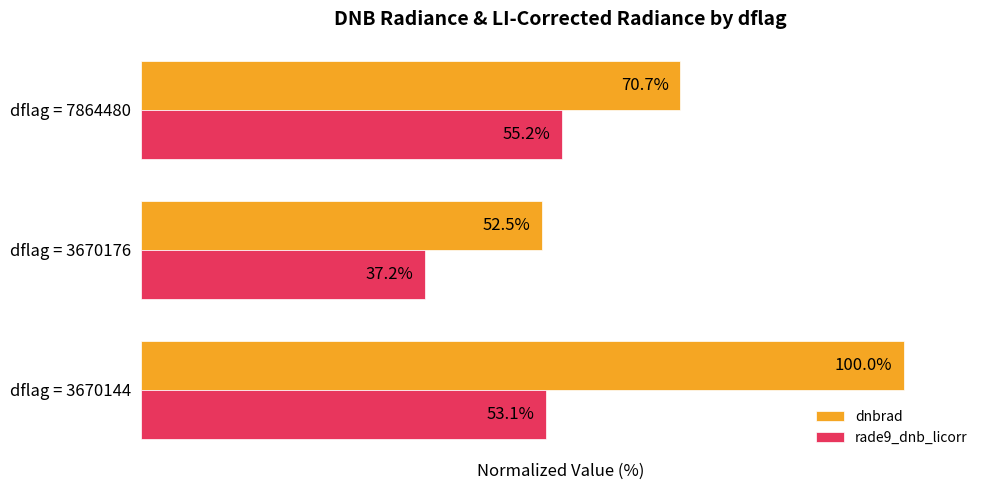

Which series has the largest range (max minus min)?

dnbrad